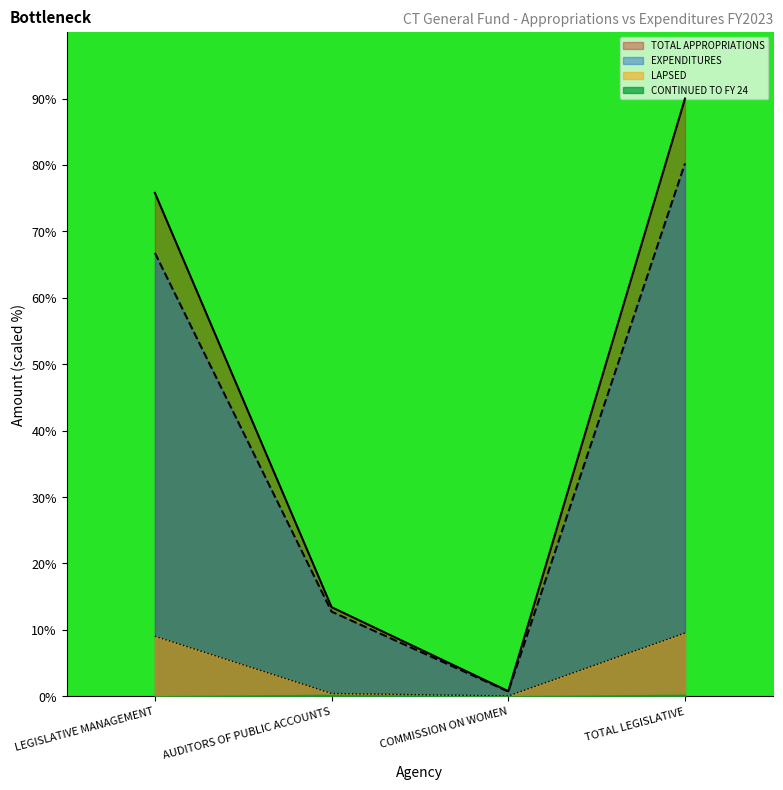

What is the label of the 2nd point from the left?

AUDITORS OF PUBLIC ACCOUNTS